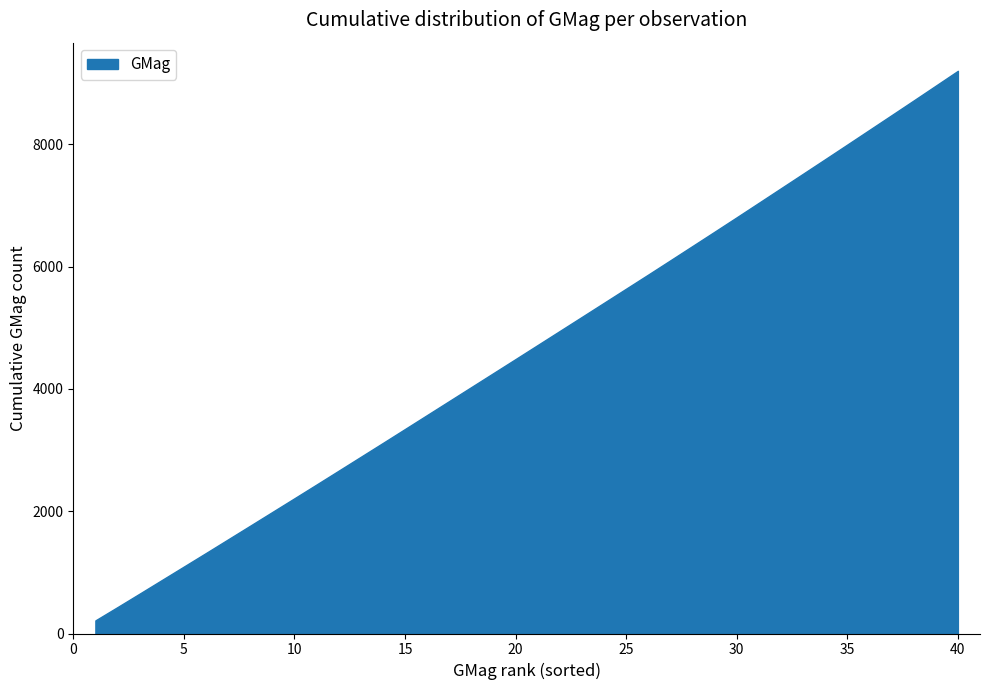

How many series are shown in this chart?

1